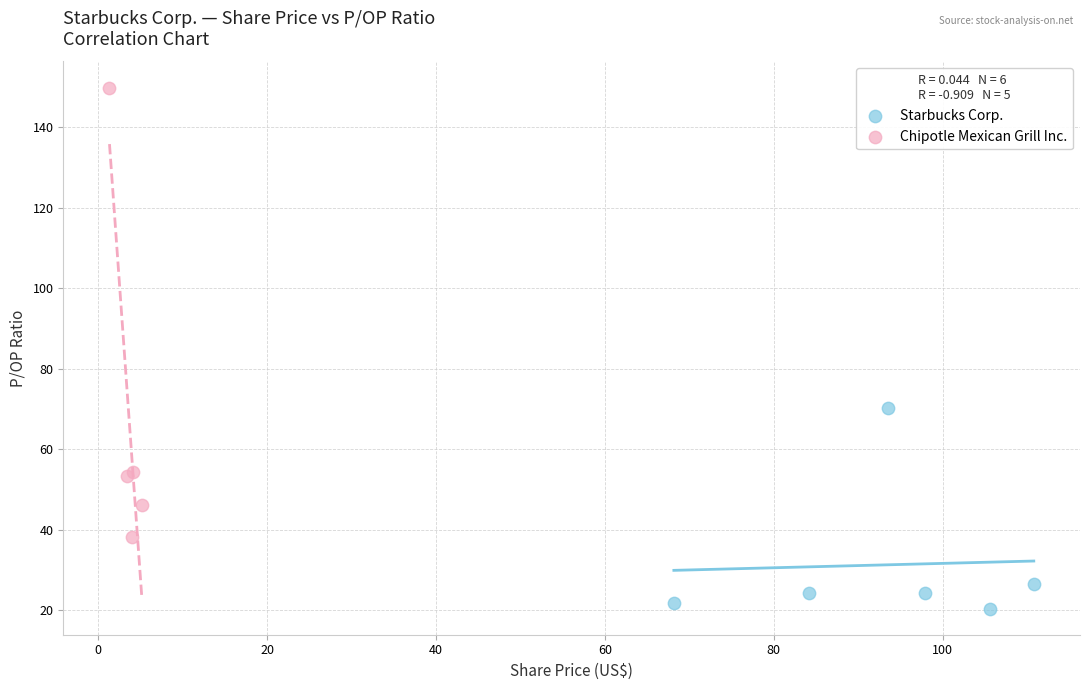

Which series has the widest spread of Y values?

Chipotle Mexican Grill Inc.